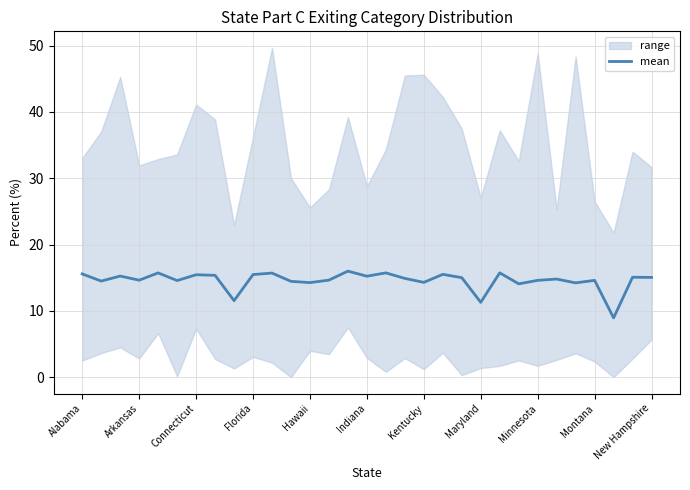

Is it true that mean equals 3.8 at Connecticut?

False